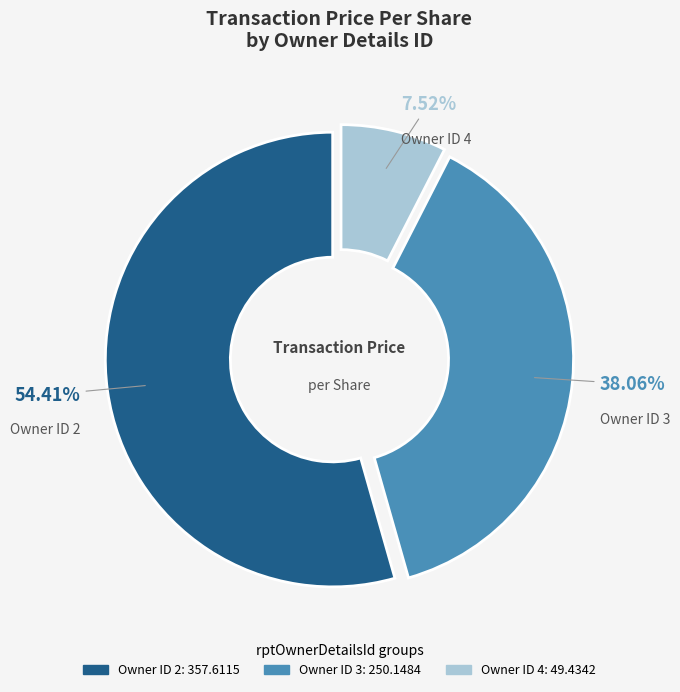

Does any single category account for the majority?

Yes